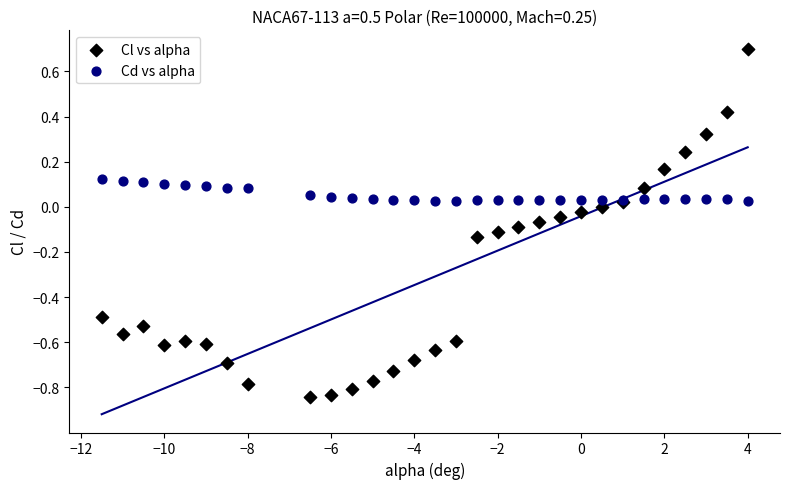

Which series contains the highest Y value?

Cl vs alpha